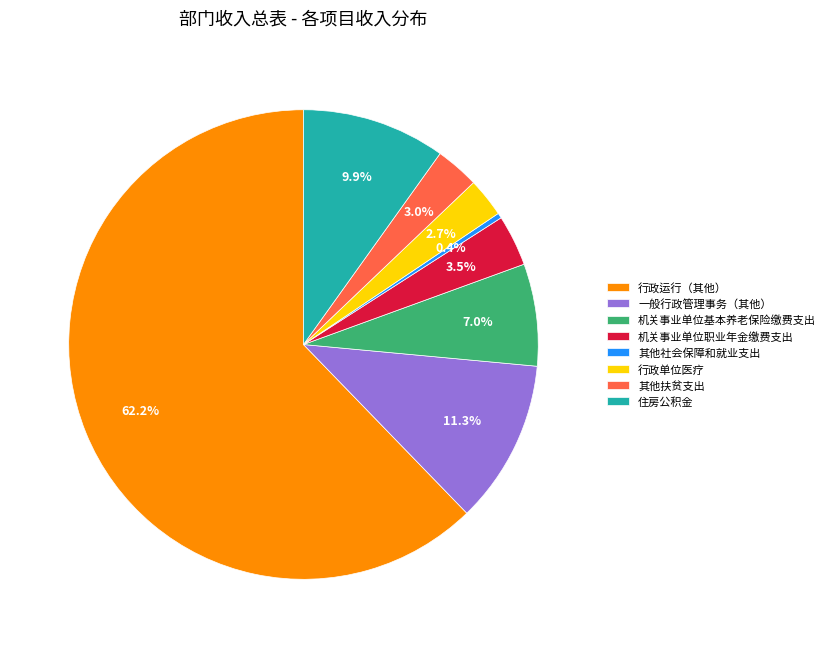

Which has a higher value, 住房公积金 or 一般行政管理事务（其他）?

一般行政管理事务（其他）